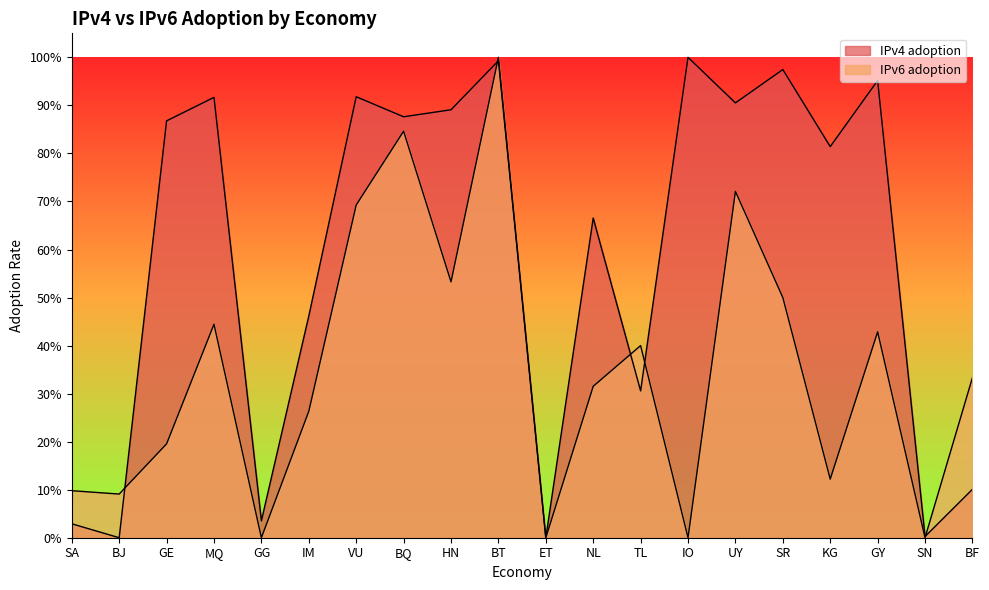

Rank the categories by IPv6 adoption value from highest to lowest.

BT, BQ, UY, VU, HN, SR, MQ, GY, TL, BF, NL, IM, GE, KG, SA, BJ, GG, ET, IO, SN